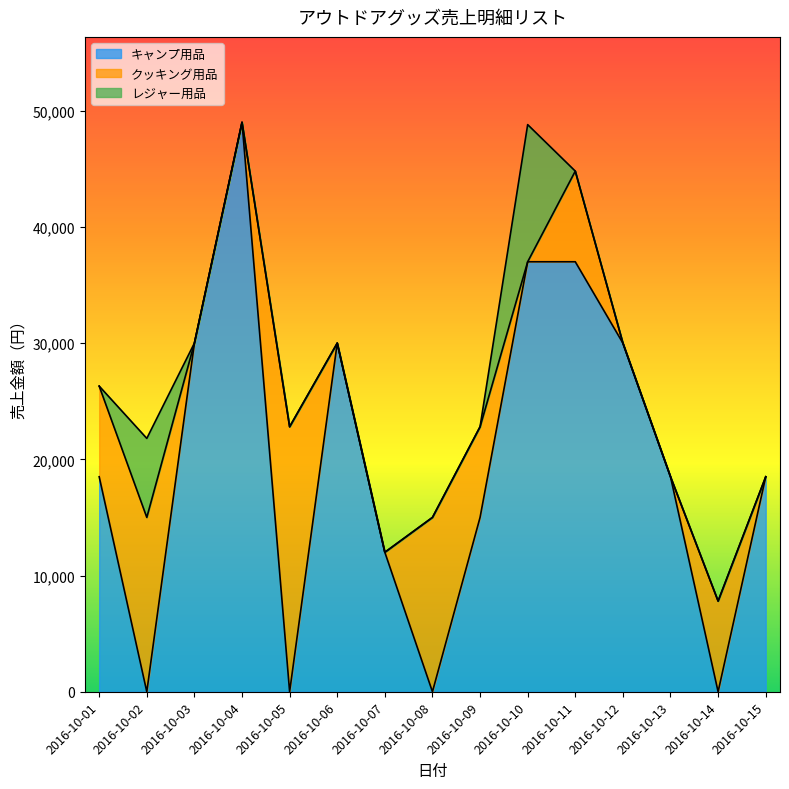

Is the value of レジャー用品 at 2016-10-01 greater than the value of クッキング用品 at 2016-10-13?

No